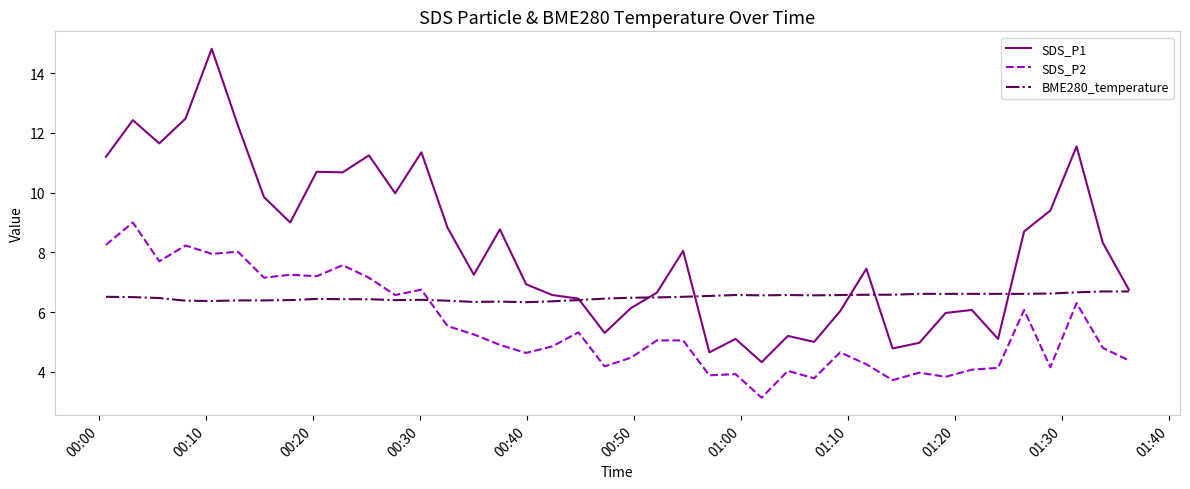

True or false: SDS_P2 and SDS_P1 intersect in this chart.

False